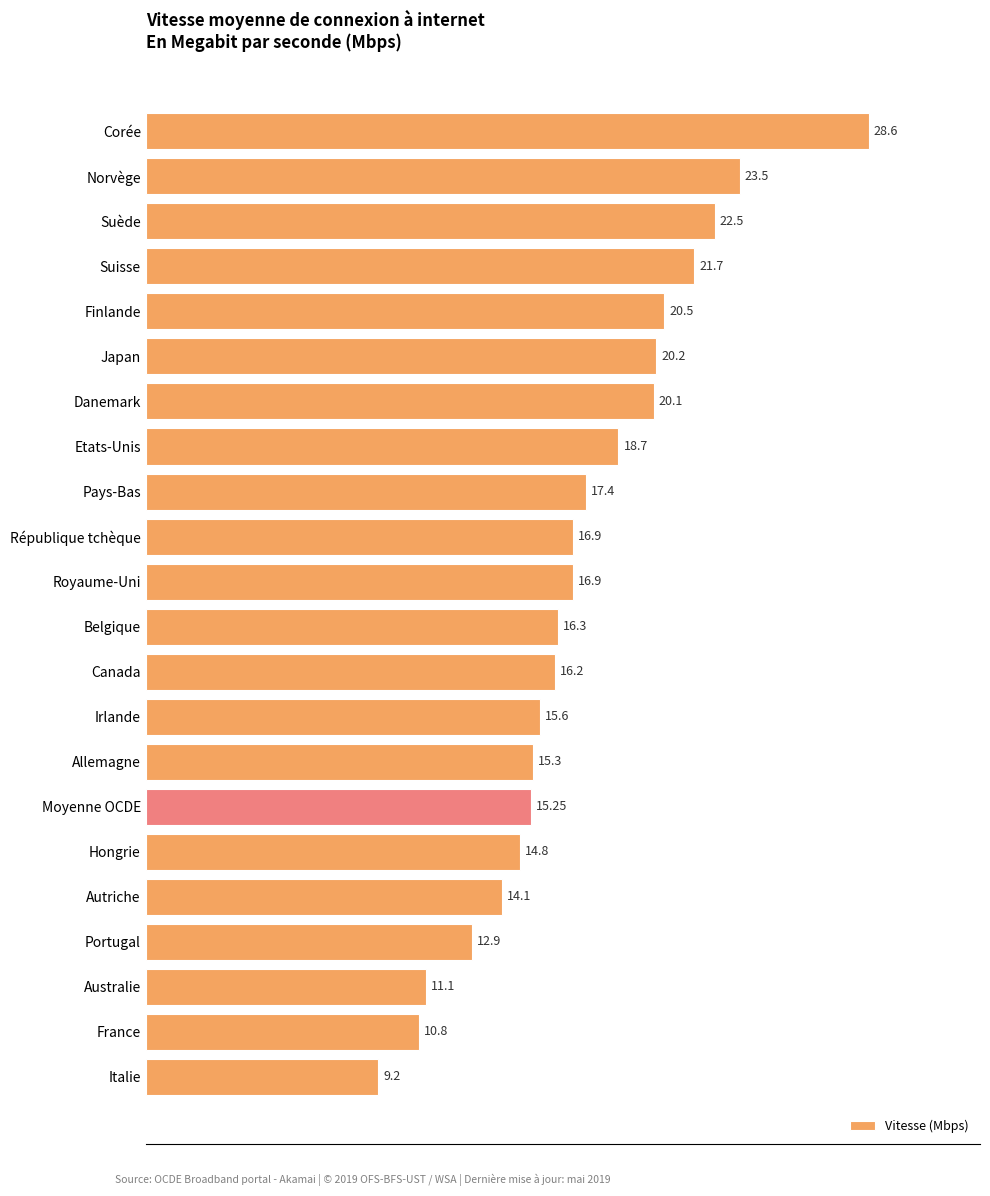

Approximately how many times larger is the value at Canada compared to Australie?

1.5